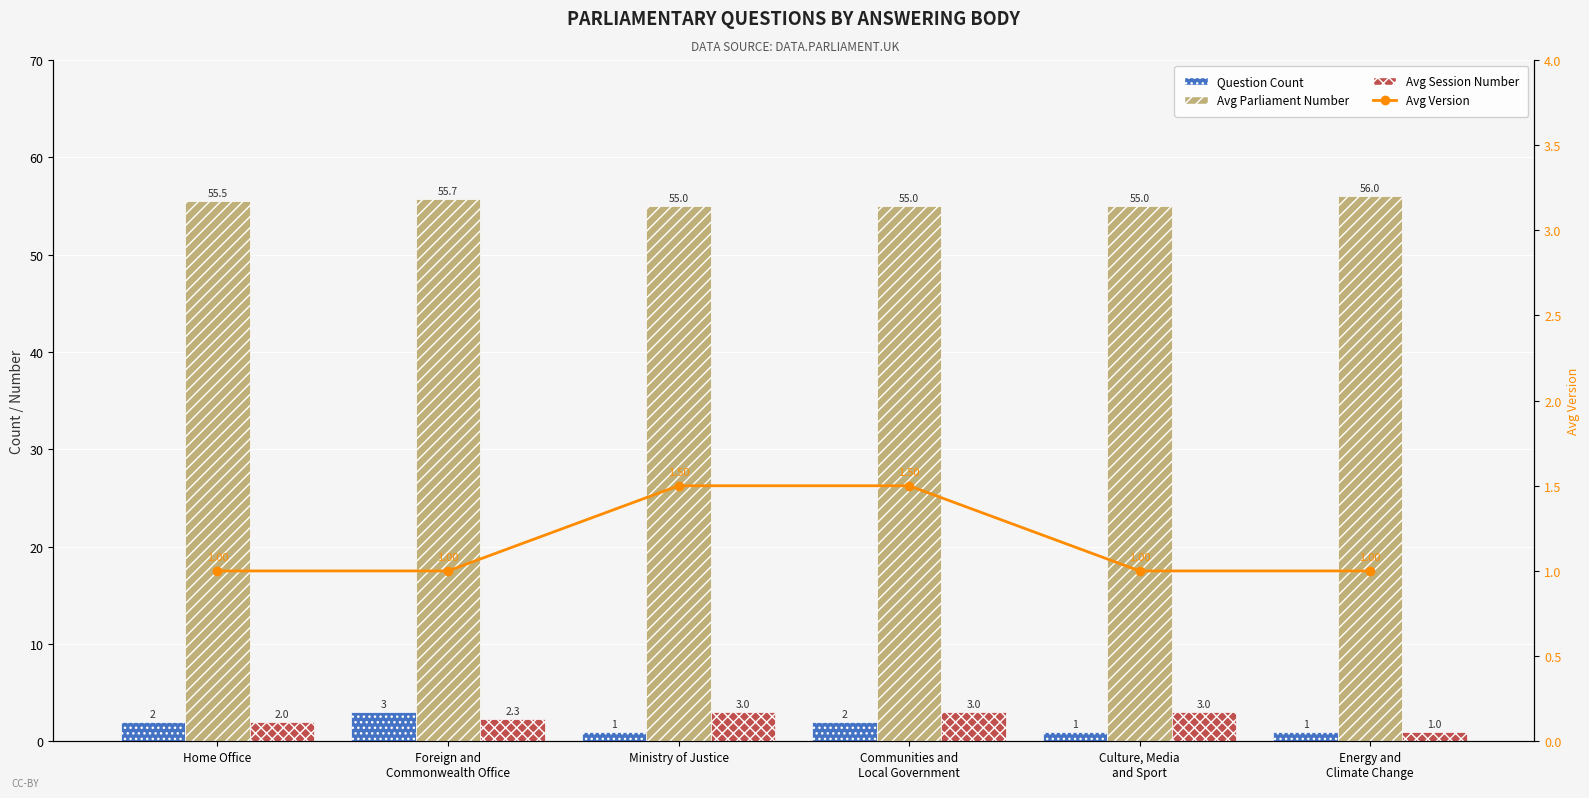

Which series has the largest total across all categories?

Avg Parliament Number